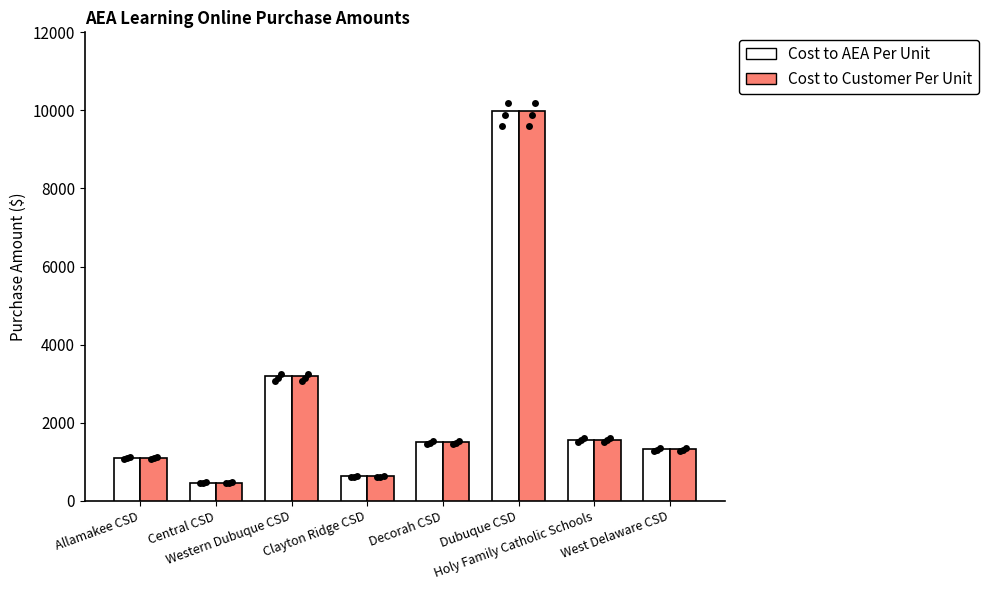

Which series reaches the minimum Y coordinate?

Cost to AEA Per Unit